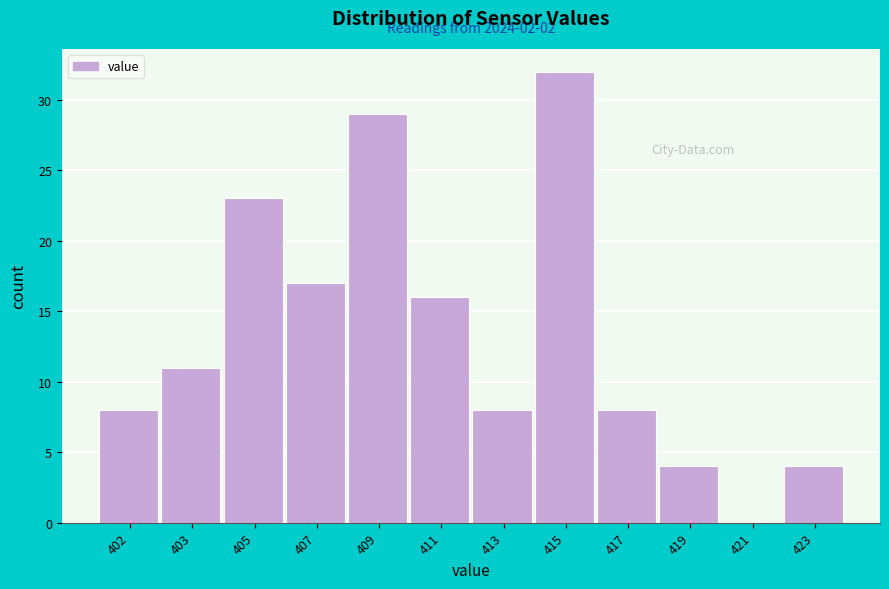

Reading left to right, extract all data points from this chart.

402=8	403=11	405=23	407=17	409=29	411=16	413=8	415=32	417=8	419=4	421=0	423=4